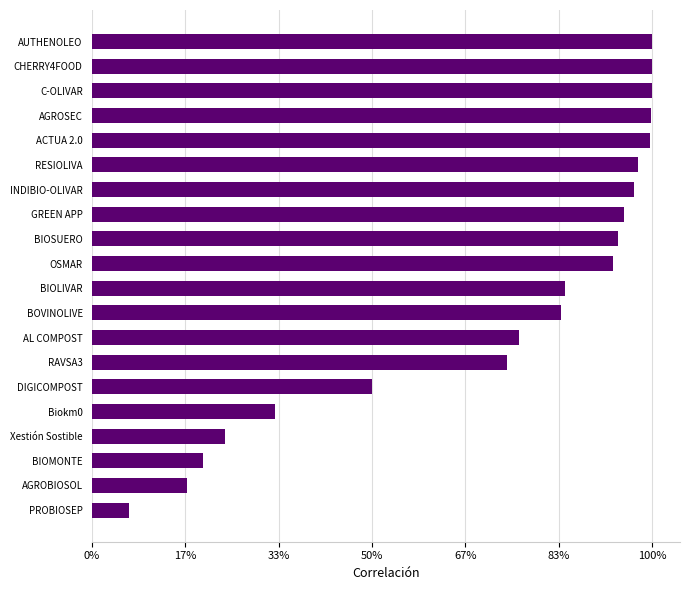

Does the chart contain any negative values?

No